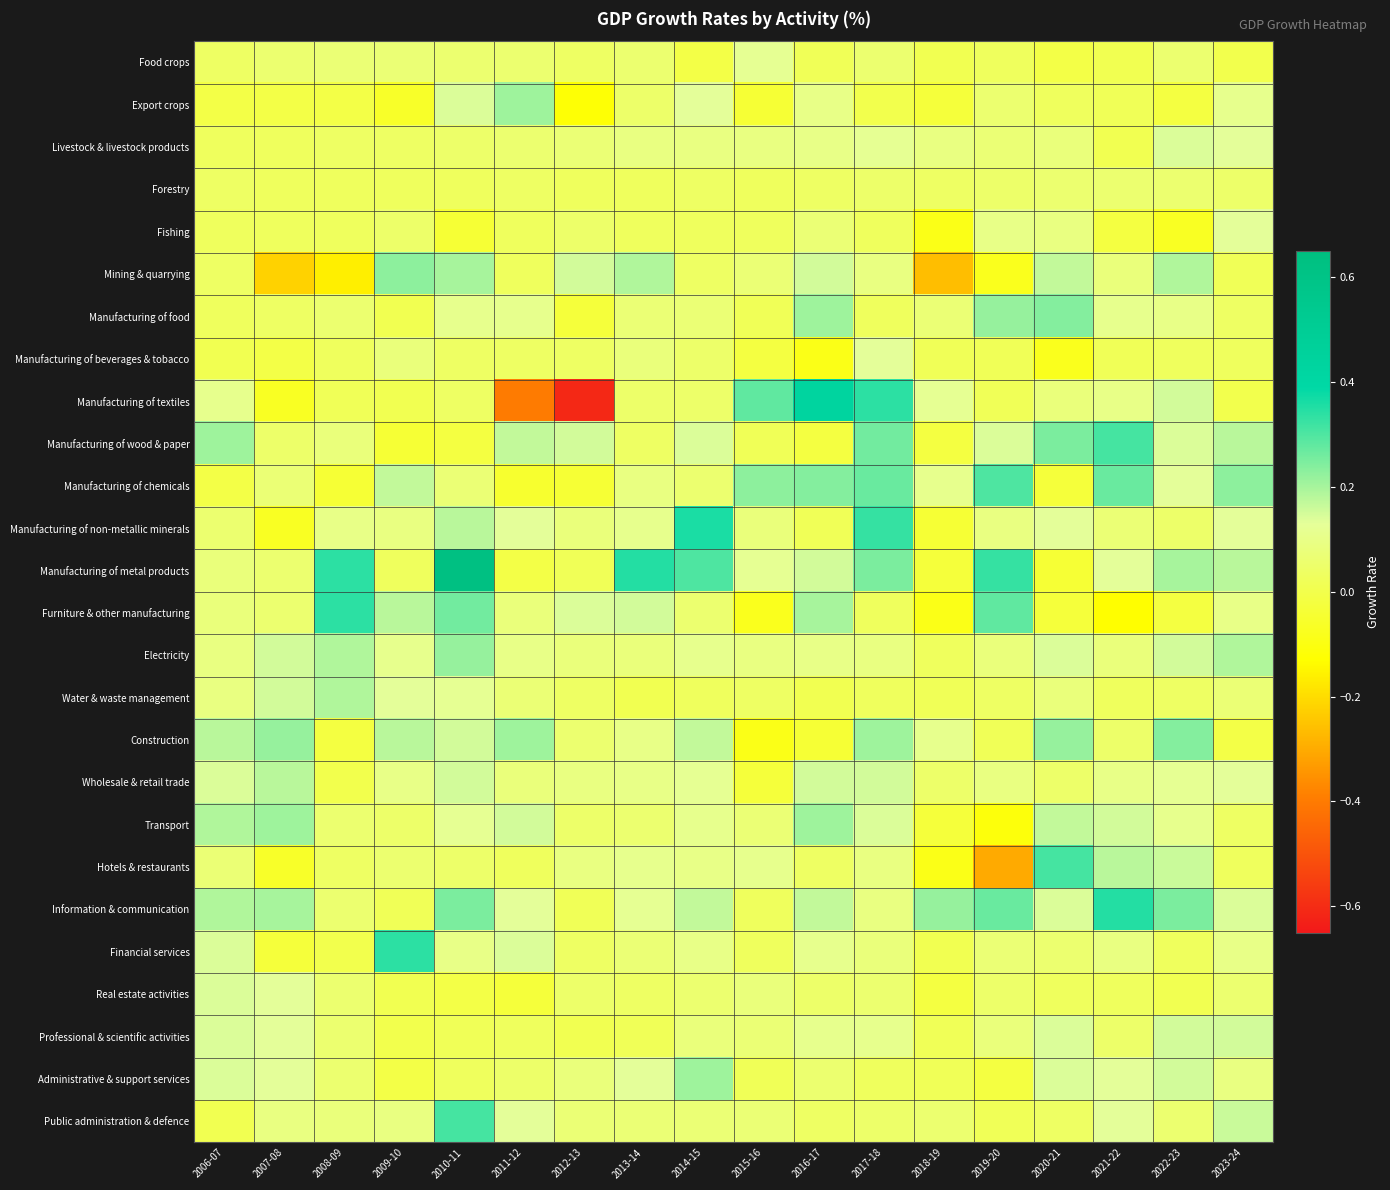

Reading right to left, transcribe all the data shown in this chart.

Food crops: 2023-24=0.0	2022-23=0.1	2021-22=0.0	2020-21=-0.0	2019-20=0.0	2018-19=0.0	2017-18=0.1	2016-17=0.0	2015-16=0.1	2014-15=-0.0	2013-14=0.1	2012-13=0.0	2011-12=0.1	2010-11=0.1	2009-10=0.1	2008-09=0.1	2007-08=0.1	2006-07=0.0
Export crops: 2023-24=0.1	2022-23=-0.0	2021-22=0.0	2020-21=0.0	2019-20=0.1	2018-19=-0.0	2017-18=0.0	2016-17=0.1	2015-16=-0.0	2014-15=0.1	2013-14=0.1	2012-13=-0.1	2011-12=0.2	2010-11=0.1	2009-10=-0.1	2008-09=-0.0	2007-08=-0.0	2006-07=-0.0
Livestock & livestock products: 2023-24=0.1	2022-23=0.1	2021-22=0.0	2020-21=0.1	2019-20=0.1	2018-19=0.1	2017-18=0.1	2016-17=0.1	2015-16=0.1	2014-15=0.1	2013-14=0.1	2012-13=0.1	2011-12=0.1	2010-11=0.1	2009-10=0.0	2008-09=0.0	2007-08=0.0	2006-07=0.0
Forestry: 2023-24=0.1	2022-23=0.1	2021-22=0.1	2020-21=0.1	2019-20=0.1	2018-19=0.0	2017-18=0.1	2016-17=0.0	2015-16=0.0	2014-15=0.0	2013-14=0.0	2012-13=0.0	2011-12=0.0	2010-11=0.0	2009-10=0.0	2008-09=0.0	2007-08=0.0	2006-07=0.0
Fishing: 2023-24=0.1	2022-23=-0.1	2021-22=-0.0	2020-21=0.1	2019-20=0.1	2018-19=-0.1	2017-18=0.0	2016-17=0.1	2015-16=0.0	2014-15=0.0	2013-14=0.0	2012-13=0.1	2011-12=0.0	2010-11=-0.0	2009-10=0.1	2008-09=0.0	2007-08=0.0	2006-07=0.0
Mining & quarrying: 2023-24=0.0	2022-23=0.2	2021-22=0.1	2020-21=0.2	2019-20=-0.1	2018-19=-0.3	2017-18=0.1	2016-17=0.1	2015-16=0.1	2014-15=0.0	2013-14=0.2	2012-13=0.1	2011-12=0.0	2010-11=0.2	2009-10=0.2	2008-09=-0.2	2007-08=-0.2	2006-07=0.0
Manufacturing of food: 2023-24=0.0	2022-23=0.1	2021-22=0.1	2020-21=0.2	2019-20=0.2	2018-19=0.1	2017-18=0.0	2016-17=0.2	2015-16=0.0	2014-15=0.1	2013-14=0.1	2012-13=-0.0	2011-12=0.1	2010-11=0.1	2009-10=0.0	2008-09=0.1	2007-08=0.0	2006-07=0.0
Manufacturing of beverages & tobacco: 2023-24=0.0	2022-23=0.0	2021-22=0.0	2020-21=-0.1	2019-20=0.0	2018-19=0.0	2017-18=0.1	2016-17=-0.1	2015-16=-0.0	2014-15=0.1	2013-14=0.1	2012-13=0.0	2011-12=0.0	2010-11=0.0	2009-10=0.1	2008-09=0.0	2007-08=-0.0	2006-07=0.0
Manufacturing of textiles: 2023-24=0.0	2022-23=0.1	2021-22=0.1	2020-21=0.1	2019-20=0.0	2018-19=0.1	2017-18=0.3	2016-17=0.4	2015-16=0.3	2014-15=0.1	2013-14=0.1	2012-13=-0.6	2011-12=-0.4	2010-11=0.0	2009-10=0.0	2008-09=0.0	2007-08=-0.1	2006-07=0.1
Manufacturing of wood & paper: 2023-24=0.2	2022-23=0.1	2021-22=0.3	2020-21=0.2	2019-20=0.1	2018-19=-0.0	2017-18=0.3	2016-17=-0.0	2015-16=0.0	2014-15=0.1	2013-14=0.0	2012-13=0.1	2011-12=0.2	2010-11=-0.0	2009-10=-0.0	2008-09=0.1	2007-08=0.1	2006-07=0.2
Manufacturing of chemicals: 2023-24=0.2	2022-23=0.1	2021-22=0.3	2020-21=-0.0	2019-20=0.3	2018-19=0.1	2017-18=0.3	2016-17=0.2	2015-16=0.2	2014-15=0.1	2013-14=0.1	2012-13=-0.0	2011-12=-0.1	2010-11=0.1	2009-10=0.2	2008-09=-0.0	2007-08=0.1	2006-07=-0.0
Manufacturing of non-metallic minerals: 2023-24=0.1	2022-23=0.1	2021-22=0.1	2020-21=0.1	2019-20=0.1	2018-19=-0.0	2017-18=0.3	2016-17=0.0	2015-16=0.1	2014-15=0.4	2013-14=0.1	2012-13=0.1	2011-12=0.1	2010-11=0.2	2009-10=0.1	2008-09=0.1	2007-08=-0.1	2006-07=0.1
Manufacturing of metal products: 2023-24=0.2	2022-23=0.2	2021-22=0.1	2020-21=-0.0	2019-20=0.3	2018-19=-0.0	2017-18=0.2	2016-17=0.1	2015-16=0.1	2014-15=0.3	2013-14=0.3	2012-13=0.0	2011-12=-0.0	2010-11=0.6	2009-10=0.0	2008-09=0.3	2007-08=0.1	2006-07=0.1
Furniture & other manufacturing: 2023-24=0.1	2022-23=-0.0	2021-22=-0.1	2020-21=-0.0	2019-20=0.3	2018-19=-0.1	2017-18=0.0	2016-17=0.2	2015-16=-0.1	2014-15=0.1	2013-14=0.1	2012-13=0.1	2011-12=0.1	2010-11=0.3	2009-10=0.2	2008-09=0.3	2007-08=0.1	2006-07=0.1
Electricity: 2023-24=0.2	2022-23=0.1	2021-22=0.1	2020-21=0.1	2019-20=0.1	2018-19=0.0	2017-18=0.1	2016-17=0.1	2015-16=0.1	2014-15=0.1	2013-14=0.1	2012-13=0.1	2011-12=0.1	2010-11=0.2	2009-10=0.1	2008-09=0.2	2007-08=0.1	2006-07=0.1
Water & waste management: 2023-24=0.1	2022-23=0.0	2021-22=0.0	2020-21=0.1	2019-20=0.0	2018-19=0.0	2017-18=0.0	2016-17=0.0	2015-16=0.0	2014-15=0.0	2013-14=0.0	2012-13=0.0	2011-12=0.1	2010-11=0.1	2009-10=0.1	2008-09=0.2	2007-08=0.1	2006-07=0.1
Construction: 2023-24=-0.0	2022-23=0.2	2021-22=0.1	2020-21=0.2	2019-20=0.0	2018-19=0.1	2017-18=0.2	2016-17=-0.0	2015-16=-0.1	2014-15=0.2	2013-14=0.1	2012-13=0.1	2011-12=0.2	2010-11=0.1	2009-10=0.2	2008-09=-0.0	2007-08=0.2	2006-07=0.2
Wholesale & retail trade: 2023-24=0.1	2022-23=0.1	2021-22=0.1	2020-21=0.1	2019-20=0.1	2018-19=0.1	2017-18=0.1	2016-17=0.1	2015-16=-0.0	2014-15=0.1	2013-14=0.1	2012-13=0.1	2011-12=0.1	2010-11=0.1	2009-10=0.1	2008-09=0.0	2007-08=0.2	2006-07=0.1
Transport: 2023-24=0.0	2022-23=0.1	2021-22=0.1	2020-21=0.2	2019-20=-0.1	2018-19=-0.0	2017-18=0.1	2016-17=0.2	2015-16=0.1	2014-15=0.1	2013-14=0.1	2012-13=0.1	2011-12=0.1	2010-11=0.1	2009-10=0.1	2008-09=0.1	2007-08=0.2	2006-07=0.2
Hotels & restaurants: 2023-24=0.0	2022-23=0.2	2021-22=0.2	2020-21=0.3	2019-20=-0.3	2018-19=-0.1	2017-18=0.1	2016-17=0.0	2015-16=0.1	2014-15=0.1	2013-14=0.1	2012-13=0.1	2011-12=0.0	2010-11=0.1	2009-10=0.1	2008-09=0.0	2007-08=-0.1	2006-07=0.1
Information & communication: 2023-24=0.1	2022-23=0.2	2021-22=0.3	2020-21=0.1	2019-20=0.3	2018-19=0.2	2017-18=0.1	2016-17=0.2	2015-16=0.0	2014-15=0.2	2013-14=0.1	2012-13=0.0	2011-12=0.1	2010-11=0.2	2009-10=0.0	2008-09=0.1	2007-08=0.2	2006-07=0.2
Financial services: 2023-24=0.1	2022-23=0.0	2021-22=0.1	2020-21=0.1	2019-20=0.1	2018-19=0.0	2017-18=0.1	2016-17=0.1	2015-16=0.0	2014-15=0.1	2013-14=0.1	2012-13=0.0	2011-12=0.1	2010-11=0.1	2009-10=0.3	2008-09=0.0	2007-08=-0.0	2006-07=0.1
Real estate activities: 2023-24=0.1	2022-23=0.0	2021-22=0.0	2020-21=0.0	2019-20=0.1	2018-19=-0.0	2017-18=0.1	2016-17=0.1	2015-16=0.1	2014-15=0.1	2013-14=0.0	2012-13=0.1	2011-12=-0.0	2010-11=-0.0	2009-10=0.0	2008-09=0.1	2007-08=0.1	2006-07=0.1
Professional & scientific activities: 2023-24=0.1	2022-23=0.1	2021-22=0.1	2020-21=0.1	2019-20=0.1	2018-19=0.0	2017-18=0.1	2016-17=0.1	2015-16=0.1	2014-15=0.1	2013-14=0.0	2012-13=0.0	2011-12=0.0	2010-11=0.0	2009-10=0.0	2008-09=0.1	2007-08=0.1	2006-07=0.1
Administrative & support services: 2023-24=0.1	2022-23=0.1	2021-22=0.1	2020-21=0.1	2019-20=-0.0	2018-19=0.0	2017-18=0.0	2016-17=0.1	2015-16=0.0	2014-15=0.2	2013-14=0.1	2012-13=0.1	2011-12=0.1	2010-11=0.0	2009-10=-0.0	2008-09=0.1	2007-08=0.1	2006-07=0.1
Public administration & defence: 2023-24=0.2	2022-23=0.1	2021-22=0.1	2020-21=0.0	2019-20=0.0	2018-19=0.1	2017-18=0.1	2016-17=0.0	2015-16=0.1	2014-15=0.1	2013-14=0.1	2012-13=0.1	2011-12=0.1	2010-11=0.3	2009-10=0.1	2008-09=0.1	2007-08=0.1	2006-07=0.0